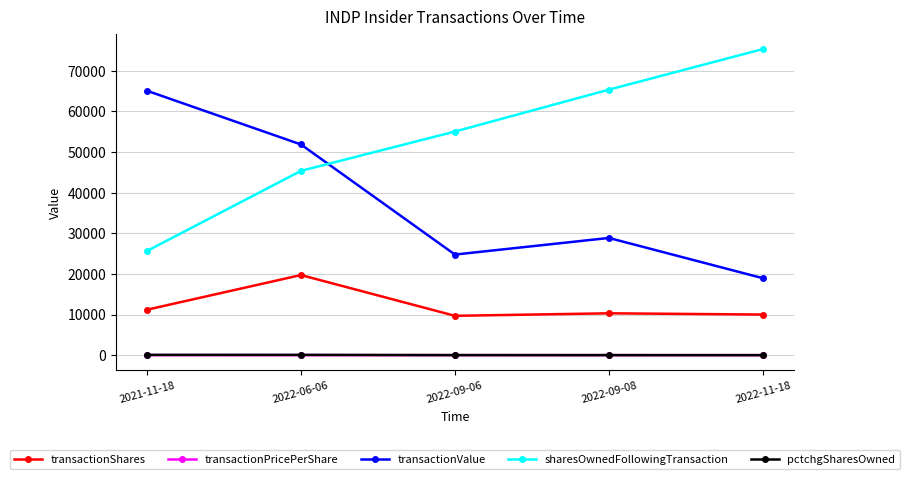

What is the difference between the pctchgSharesOwned values at 2022-09-08 and 2022-11-18?

4.0